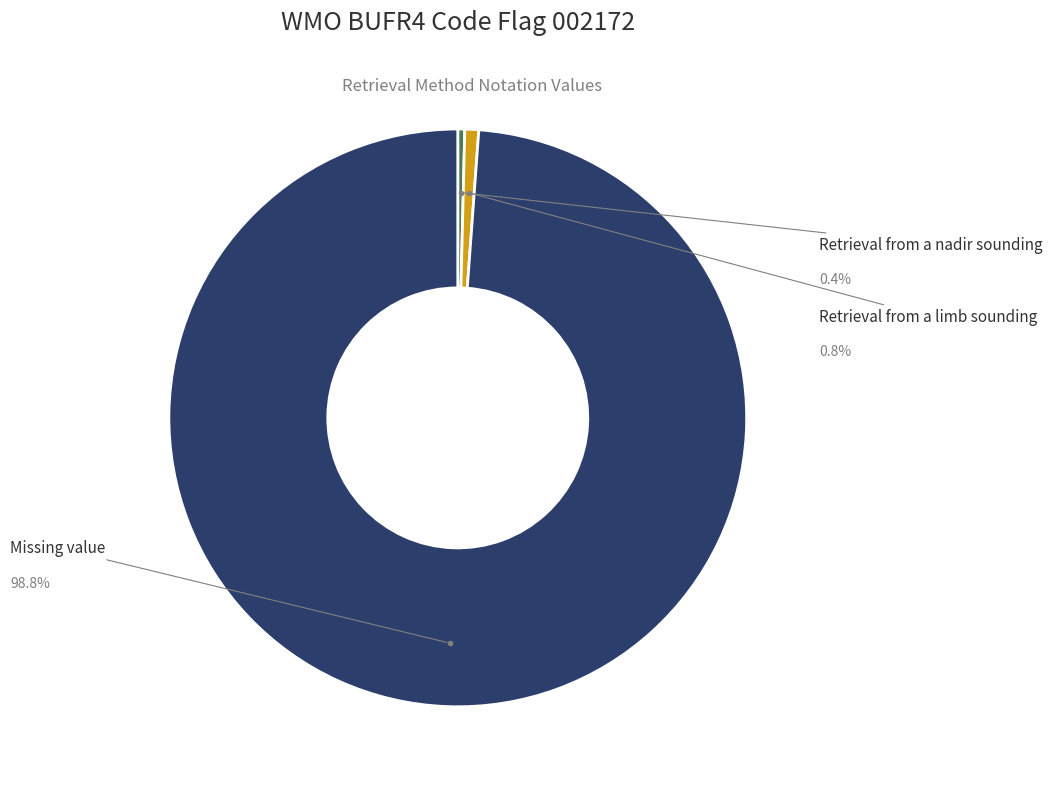

Is there any slice that represents more than half of the pie?

Yes